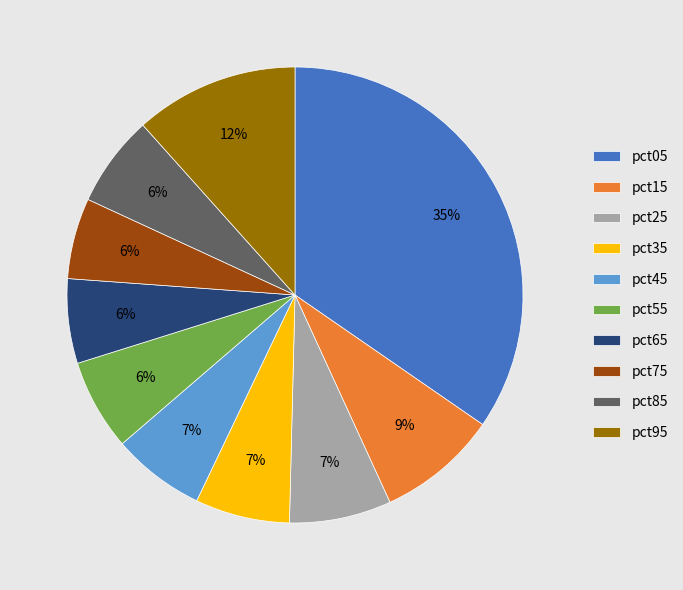

Which slice is the largest?

pct05